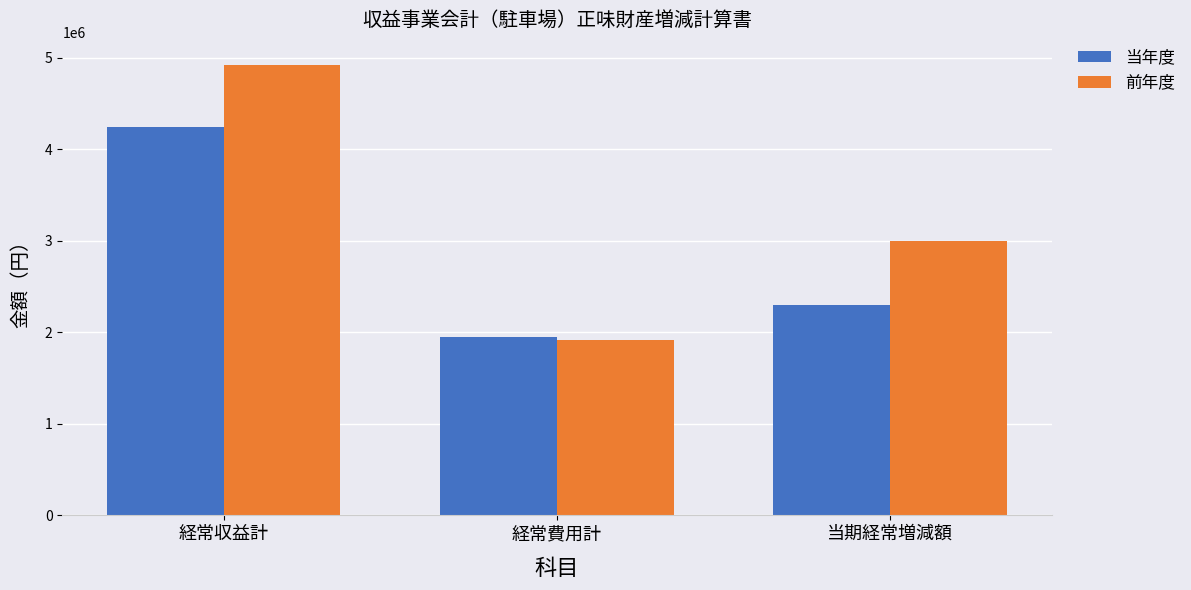

How many bars are there in total?

6